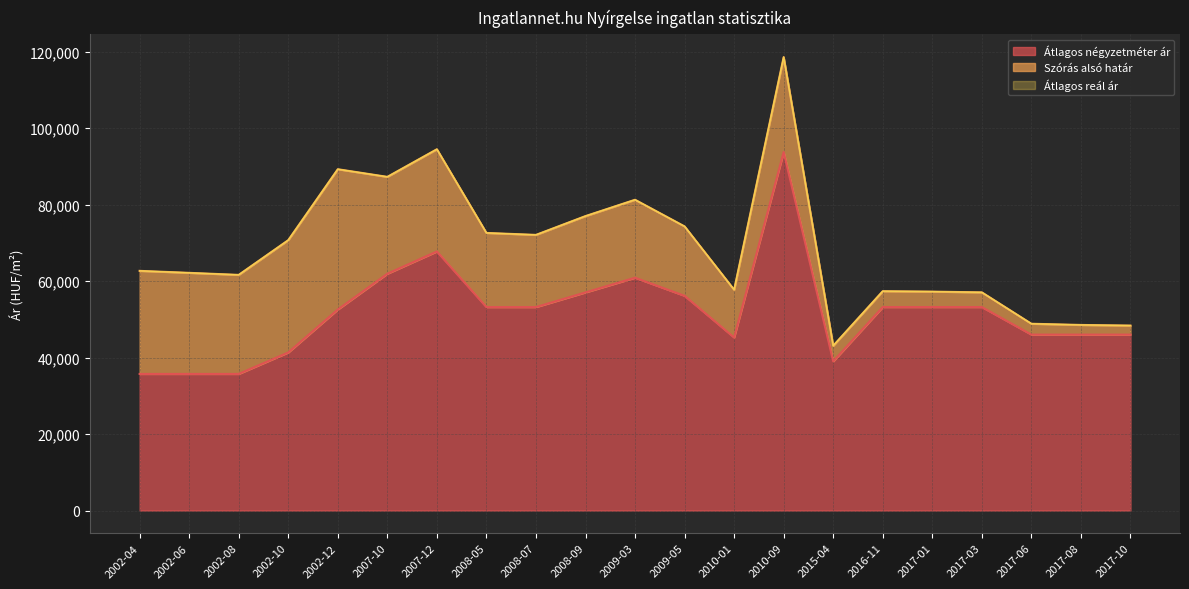

Which series has the largest range (max minus min)?

Szórás alsó határ